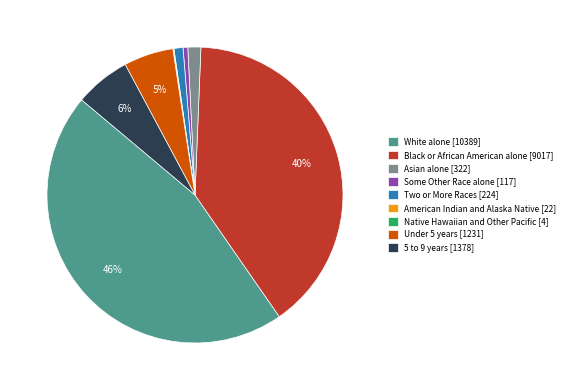

To the nearest percent, what is the difference between the largest and smallest slice percentages?

46%